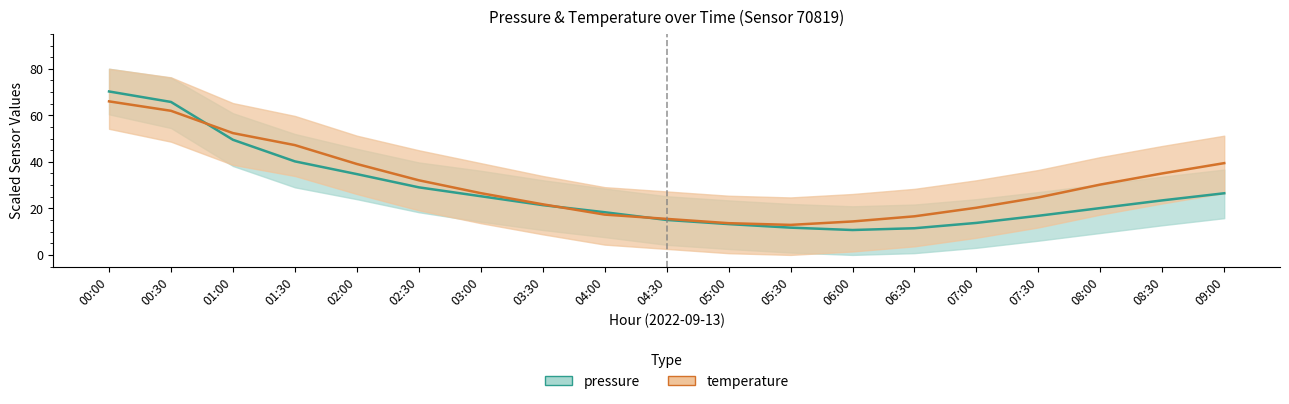

Reading left to right, extract all data points from this chart.

pressure: 00:00=70.2	00:30=65.7	01:00=49.5	01:30=40.2	02:00=34.7	02:30=29.0	03:00=25.2	03:30=21.4	04:00=18.3	04:30=15.0	05:00=13.2	05:30=11.7	06:00=10.7	06:30=11.5	07:00=13.8	07:30=16.8	08:00=20.1	08:30=23.4	09:00=26.5
temperature: 00:00=66.0	00:30=61.9	01:00=52.4	01:30=47.2	02:00=39.1	02:30=32.1	03:00=26.5	03:30=21.8	04:00=17.3	04:30=15.5	05:00=13.6	05:30=12.9	06:00=14.4	06:30=16.6	07:00=20.3	07:30=24.7	08:00=30.2	08:30=35.0	09:00=39.4